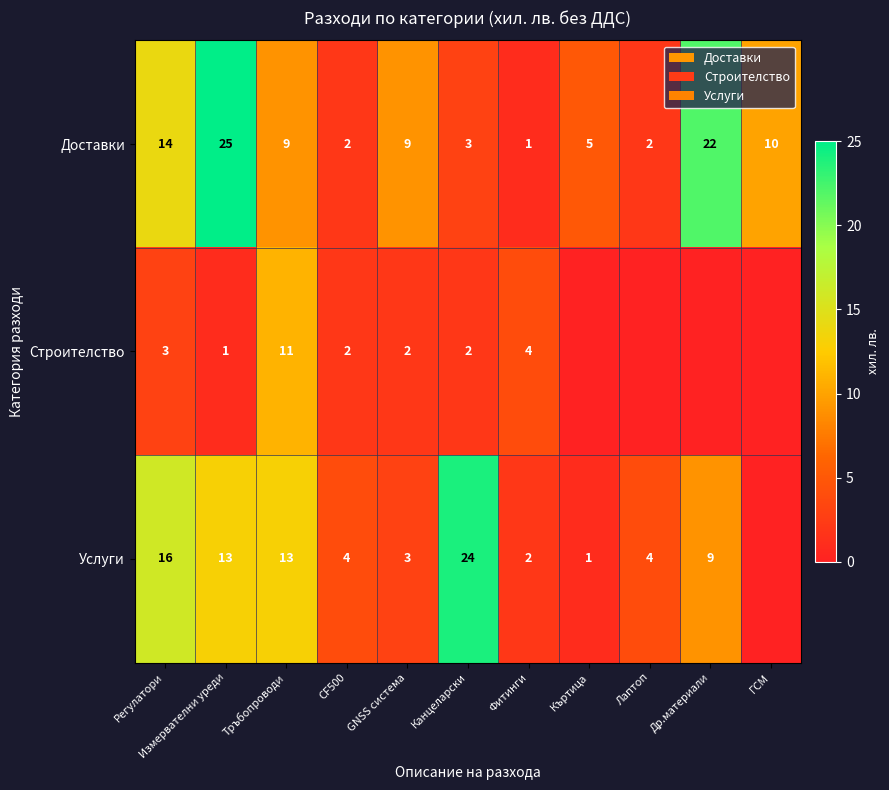

True or false: Доставки has a value of 3 at Лаптоп.

False